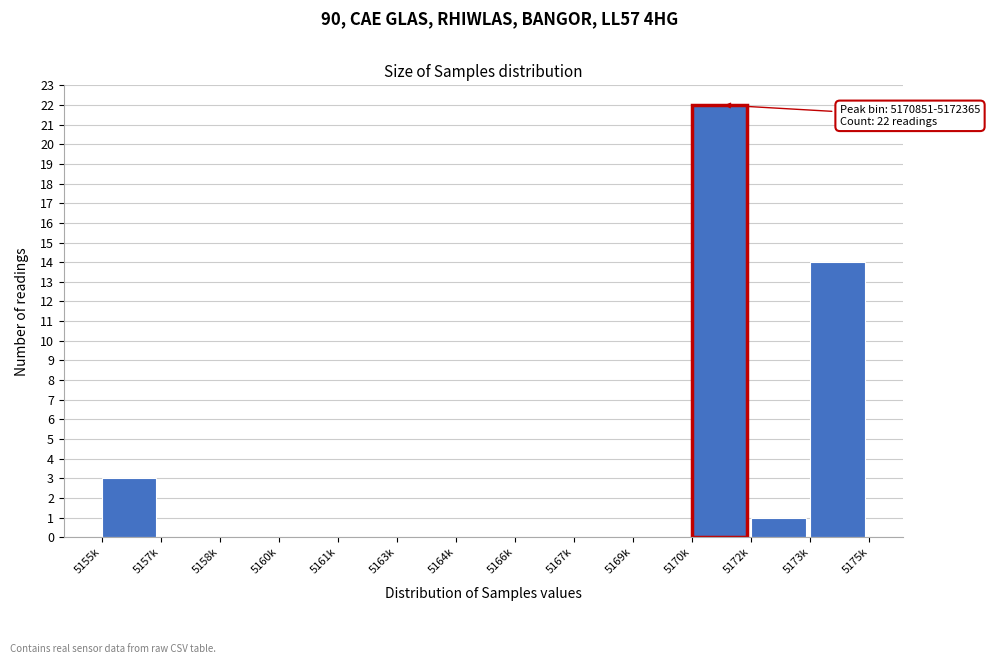

Reading left to right, what are all the values shown in this chart?

5155k=3	5157k=0	5158k=0	5160k=0	5161k=0	5163k=0	5164k=0	5166k=0	5167k=0	5169k=0	5170k=22	5172k=1	5173k=14